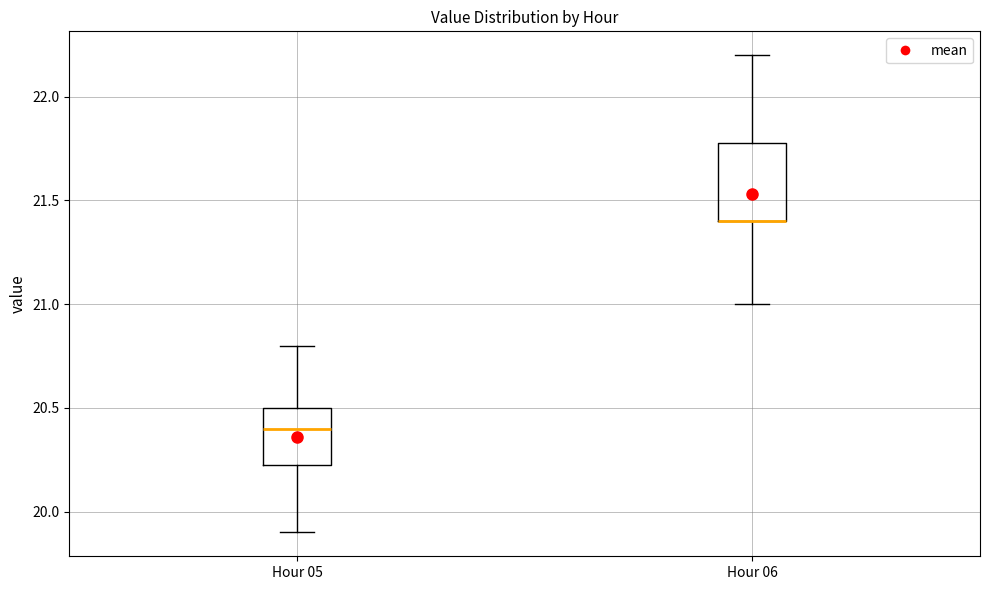

Reading left to right, read every box against the y-axis: the position of its median line, the range the box covers, and the ends of its whiskers. The values are not printed on the chart, so give them approximately, as read against the axis.

Hour 05: median 20.40, box 20.25 to 20.50, whiskers 19.90 to 20.80
Hour 06: median 21.40 (drawn on the box's lower edge), box 21.40 to 21.80, whiskers 21.00 to 22.20